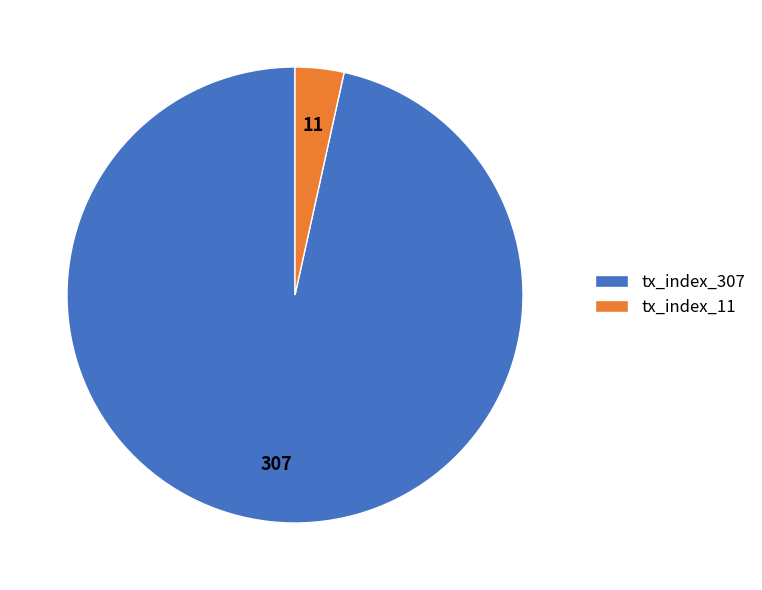

Does tx_index_11 account for over 50% of the chart?

No